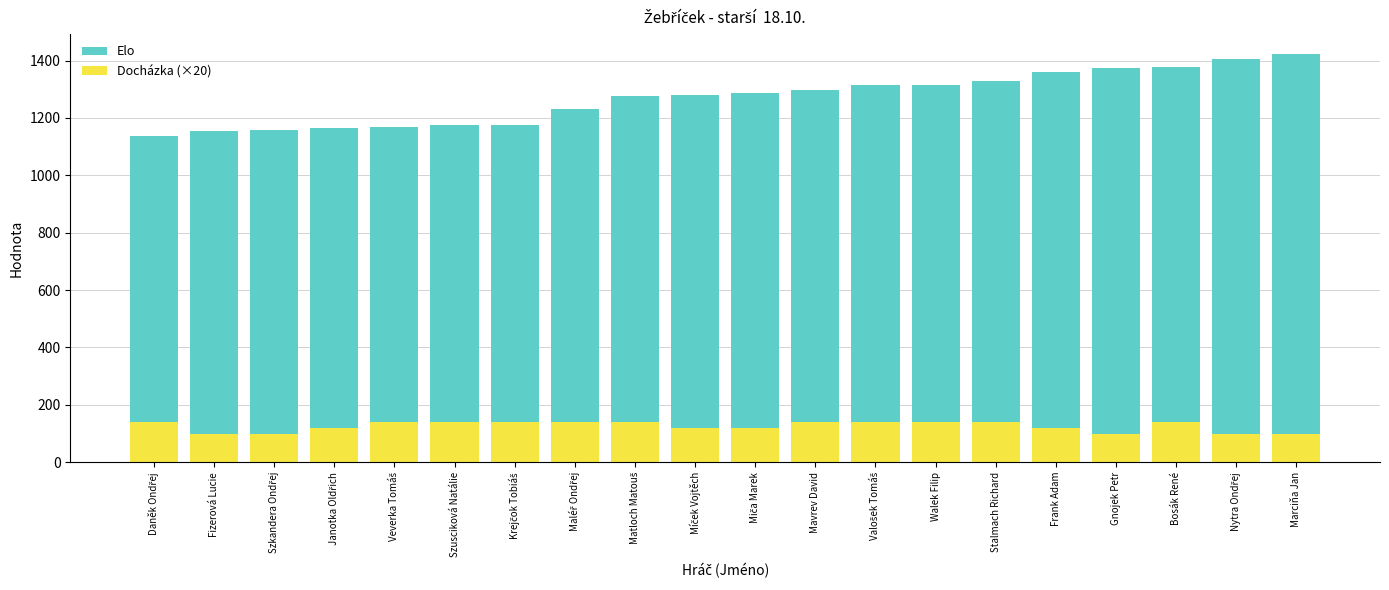

List the series in order of their overall mean, lowest first.

Docházka (×20), Elo